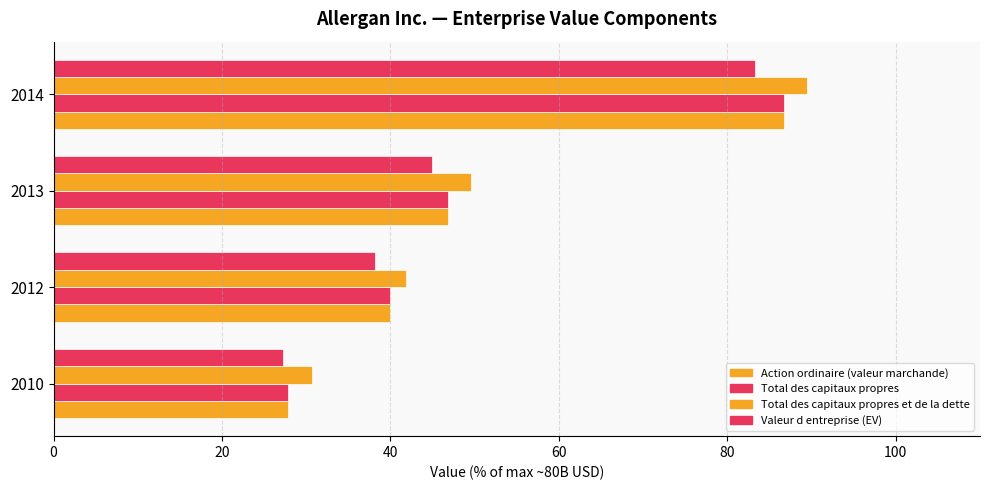

At how many categories does at least one series exceed 70?

1